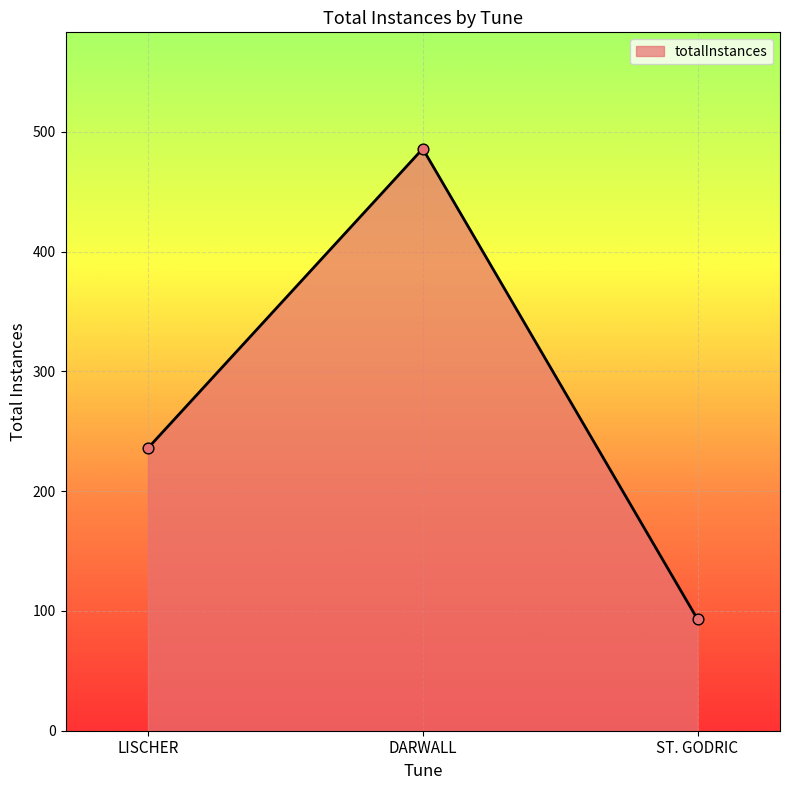

What is the ratio of the value at LISCHER to the value at ST. GODRIC?

2.5